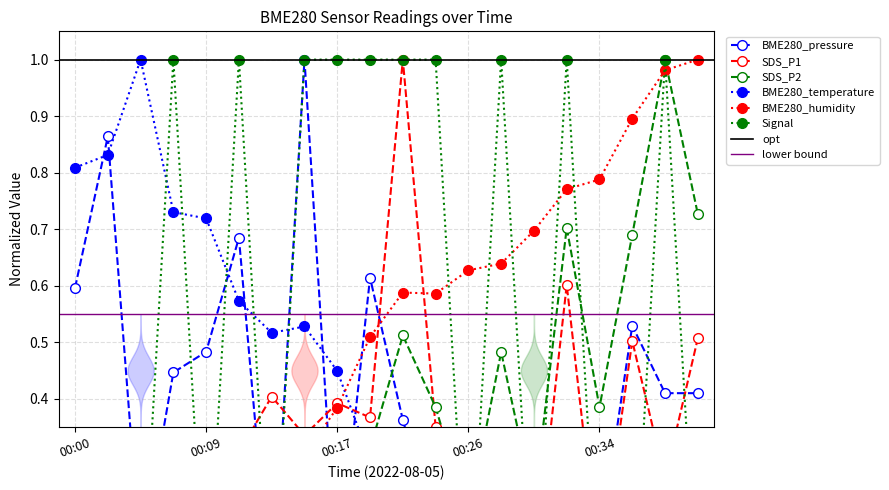

True or false: BME280_temperature and SDS_P1 cross at least once.

True